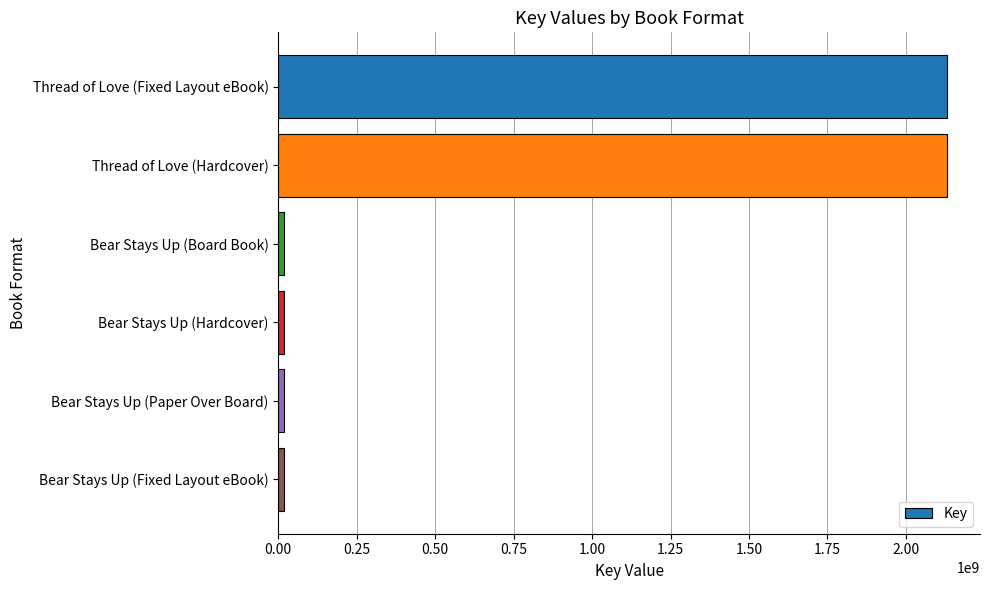

Count the number of values greater than 18187596.

2